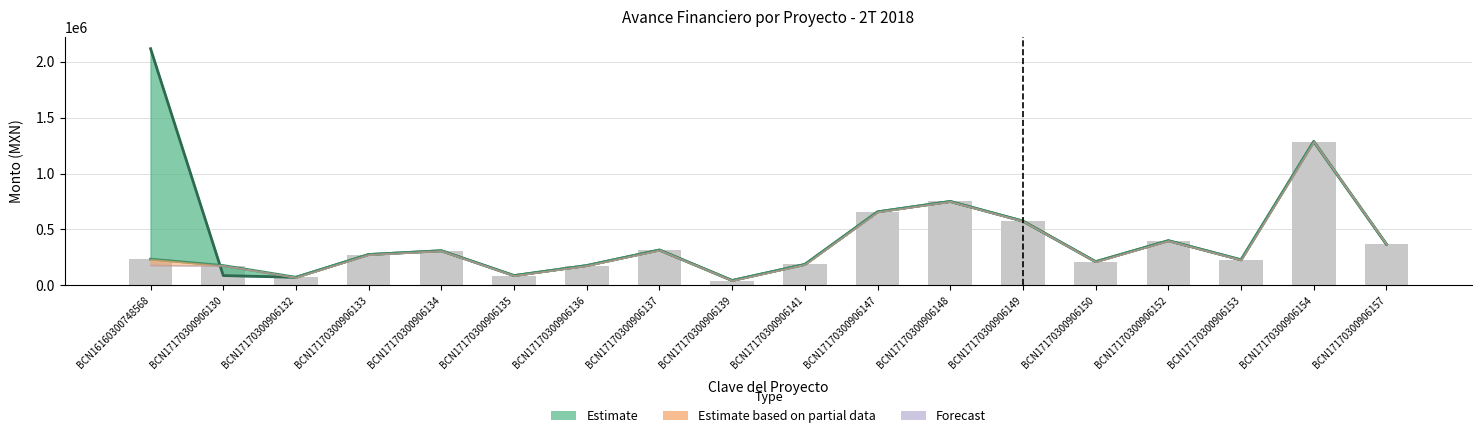

What is the highest value of the Modificado series?

1286630.9